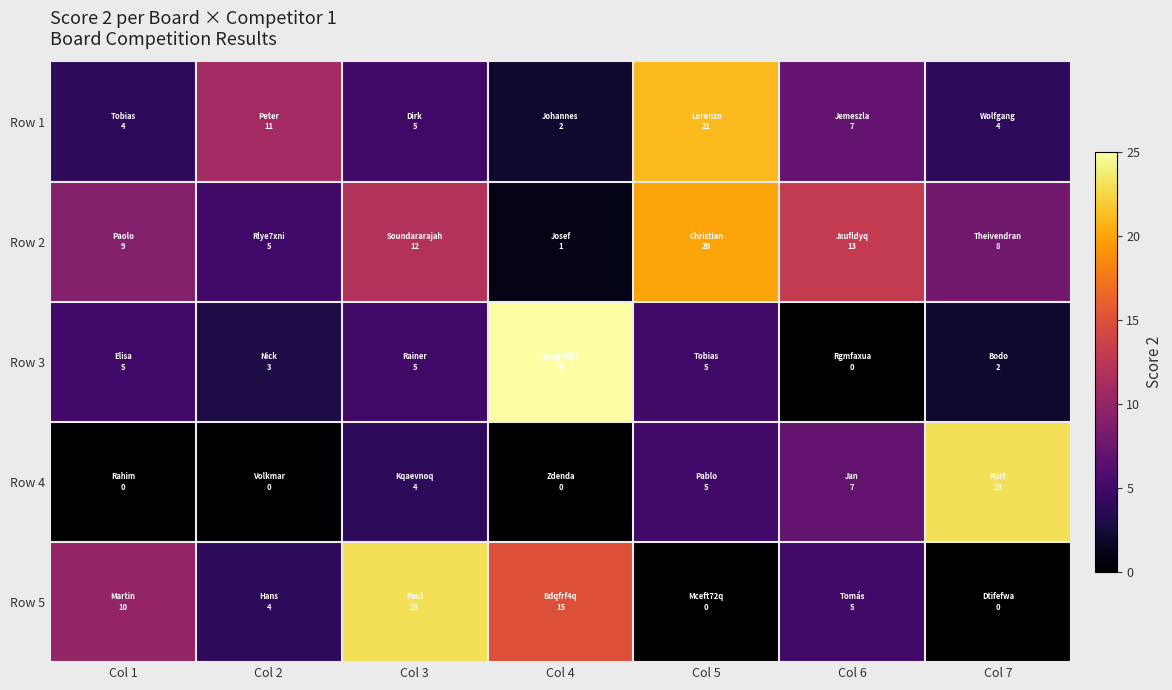

List the series in order of their peak value, lowest first.

Row 2, Row 1, Row 4, Row 5, Row 3